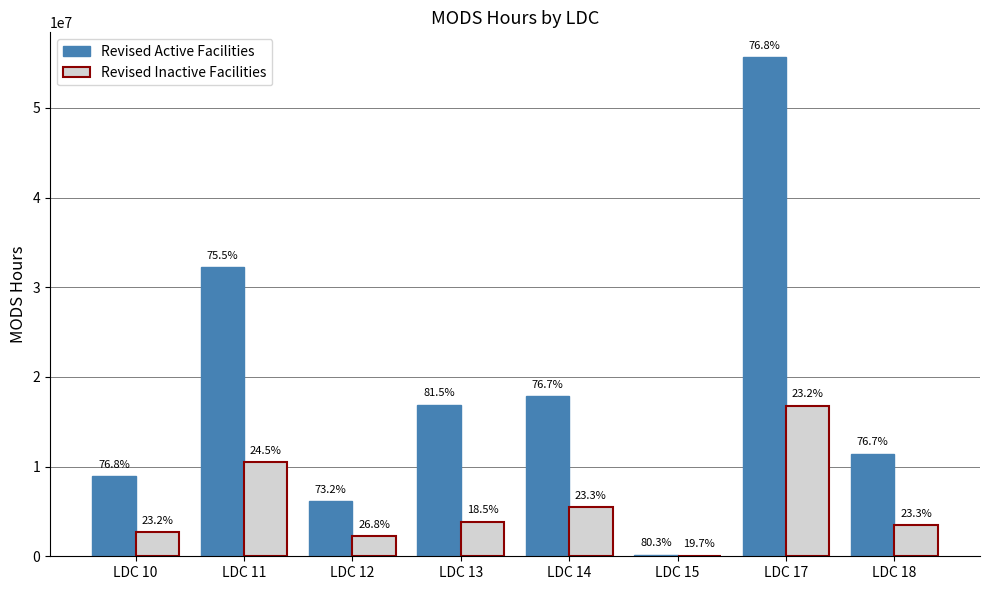

Are the bars grouped side by side (vs. stacked)?

Yes